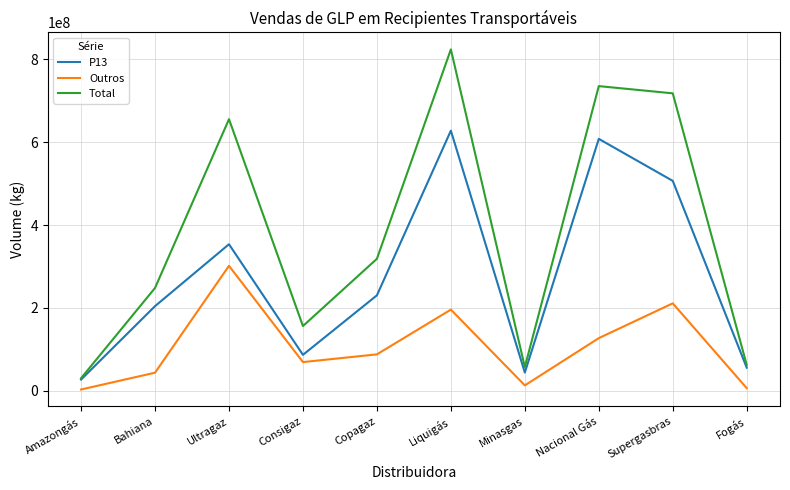

Which series has the widest spread of values?

Total